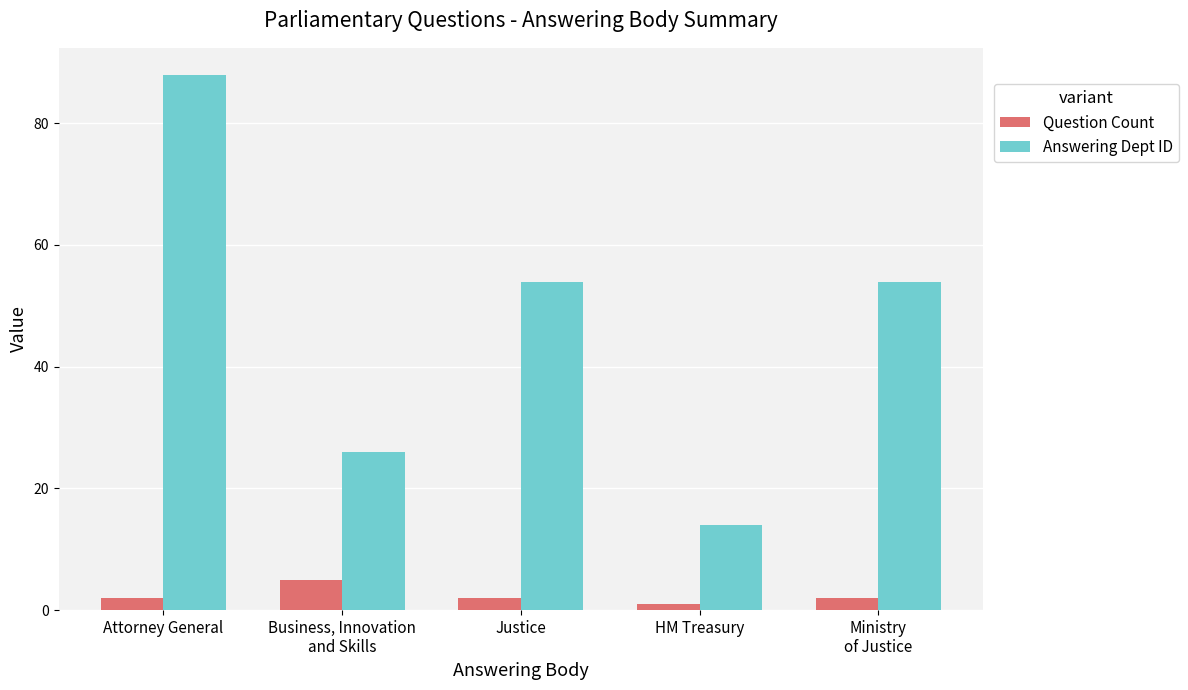

How many data points does each series have?

5